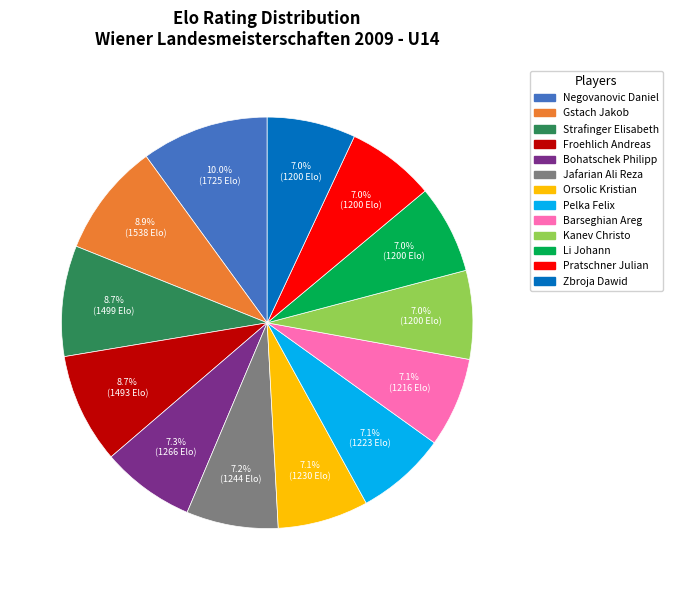

To the nearest percent, what is the difference between the Barseghian Areg and Gstach Jakob slice percentages?

2%